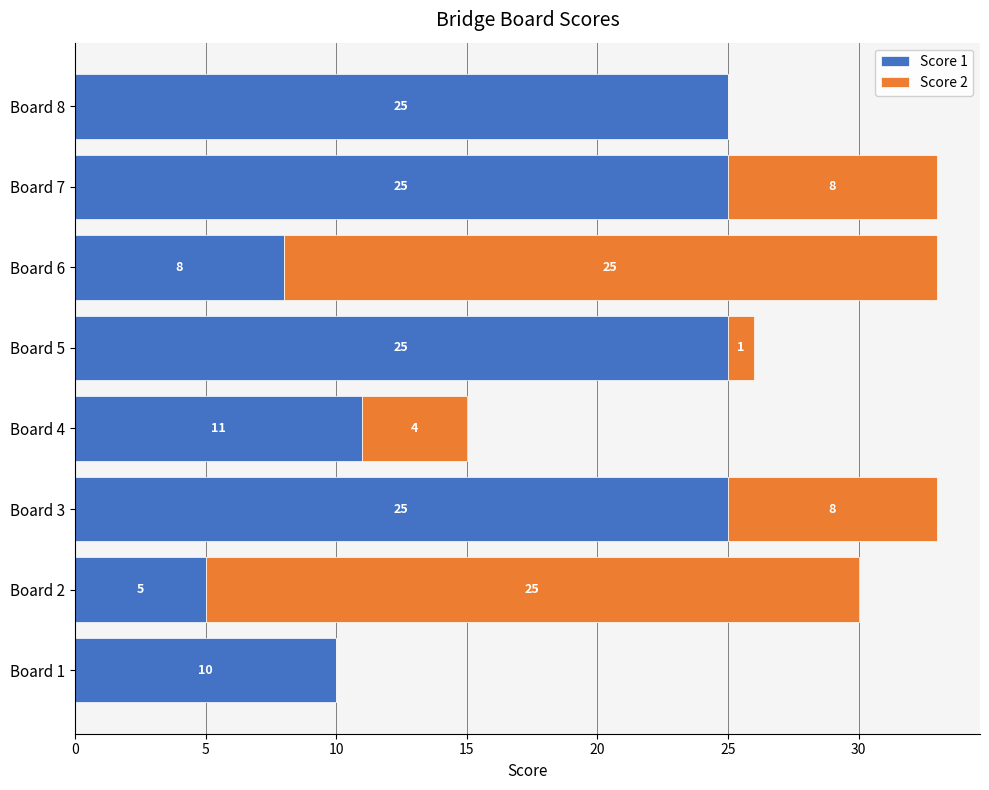

The value of Score 1 at Board 1 is 10. True or false?

True